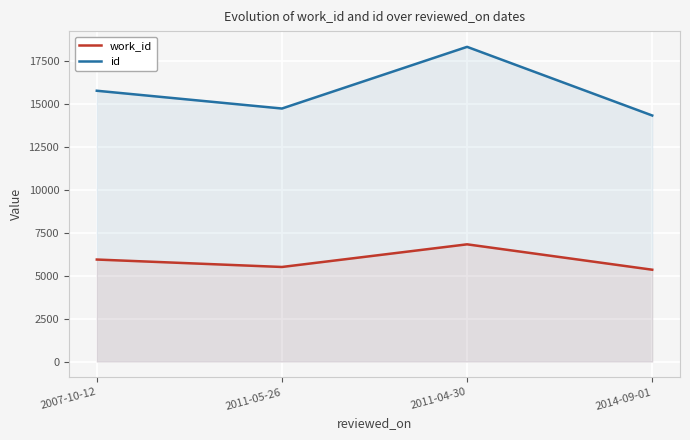

What is the difference between the second highest and minimum values in the id series?

1444